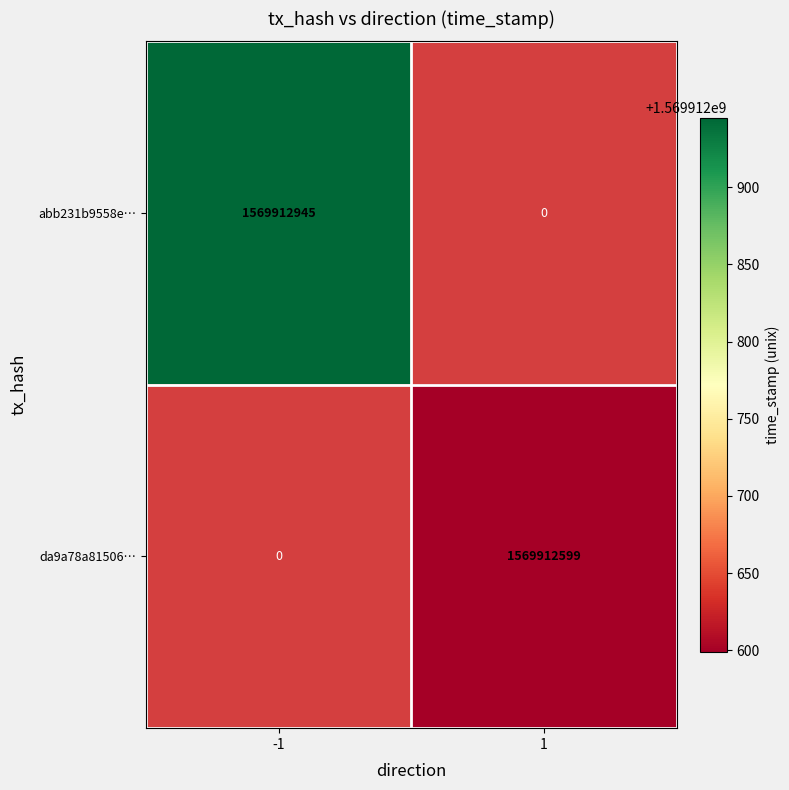

What is the sum of all abb231b9558e55b924a10d2a405fa6ebea8536b values?

1569912945